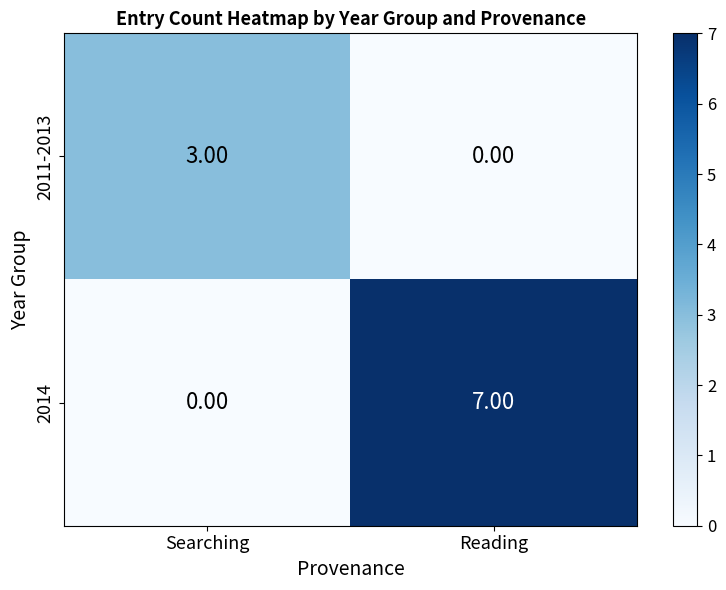

At Reading, list the series in order from largest to smallest.

2014, 2011-2013